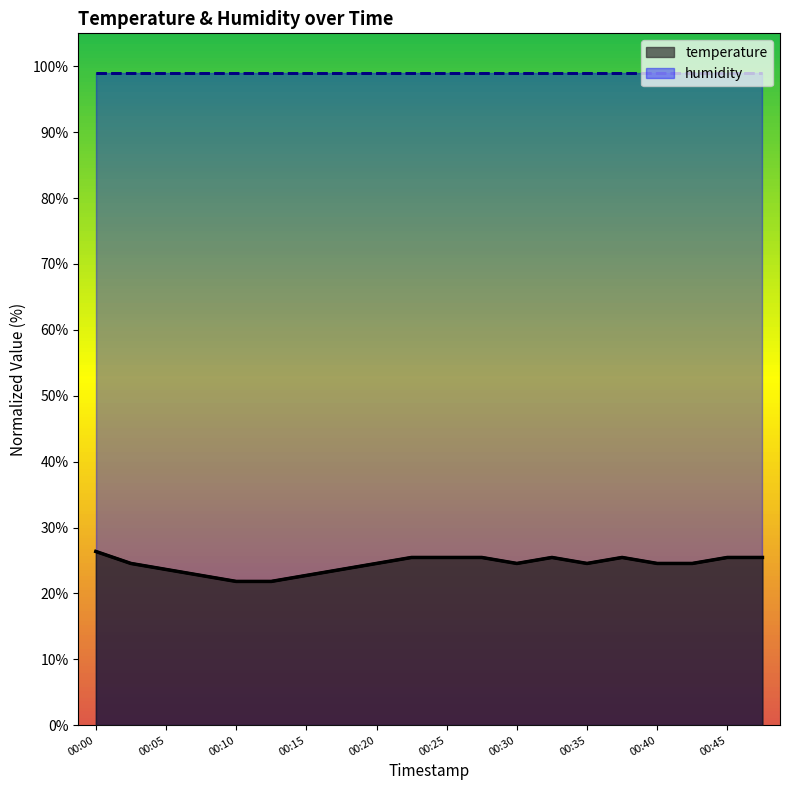

Where is the data nearest to the value 24?

00:05